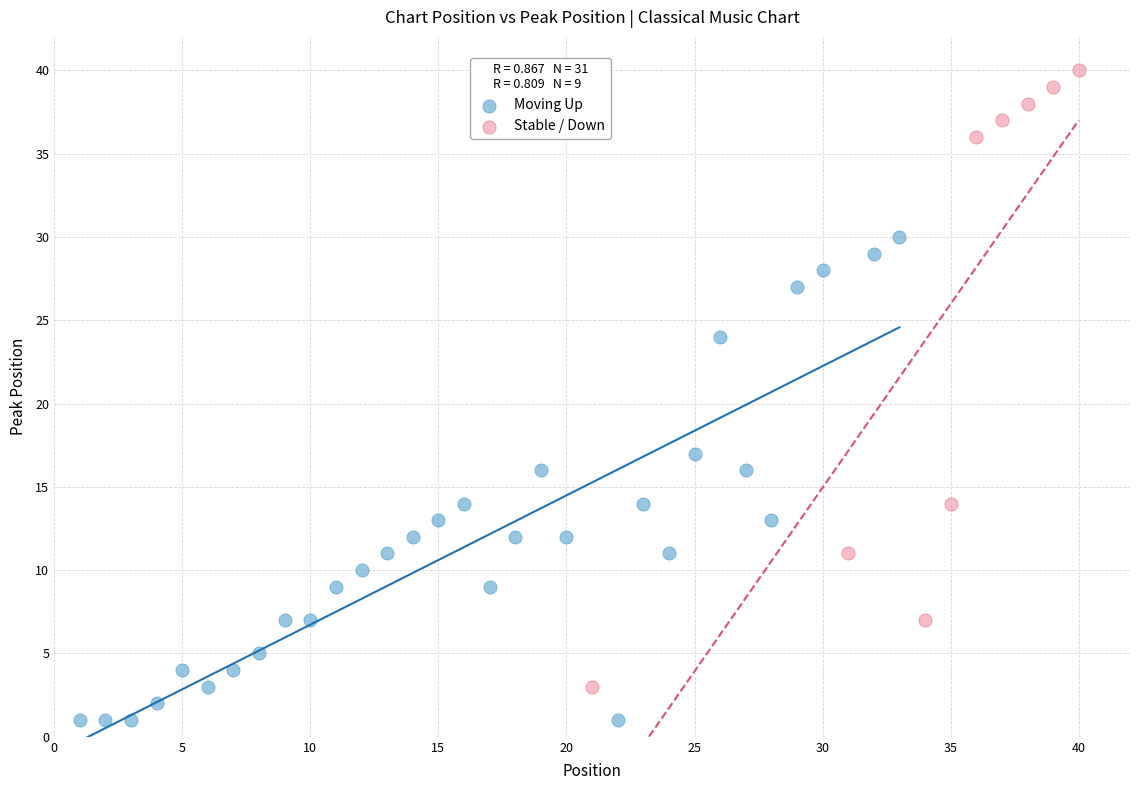

Which series contains the highest Y value?

Stable / Down